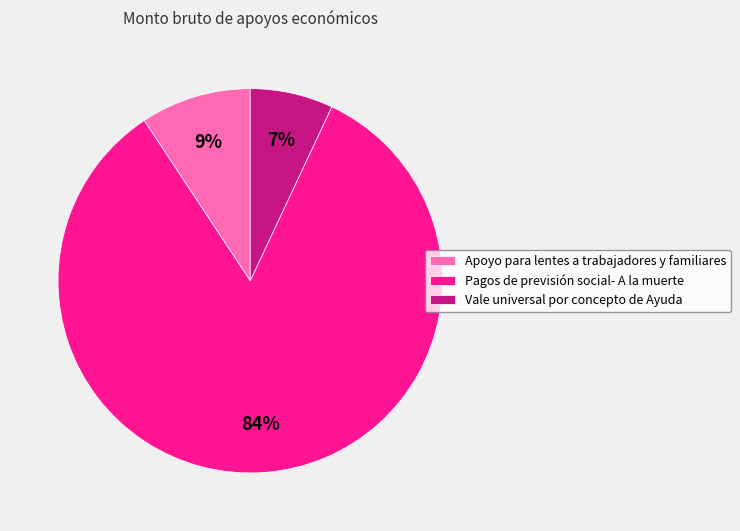

Is Apoyo para lentes a trabajadores y familiares the majority of the pie?

No